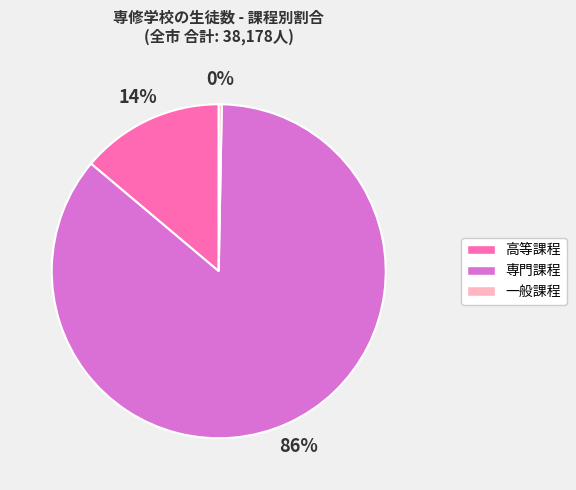

How many segments does this pie chart have?

3